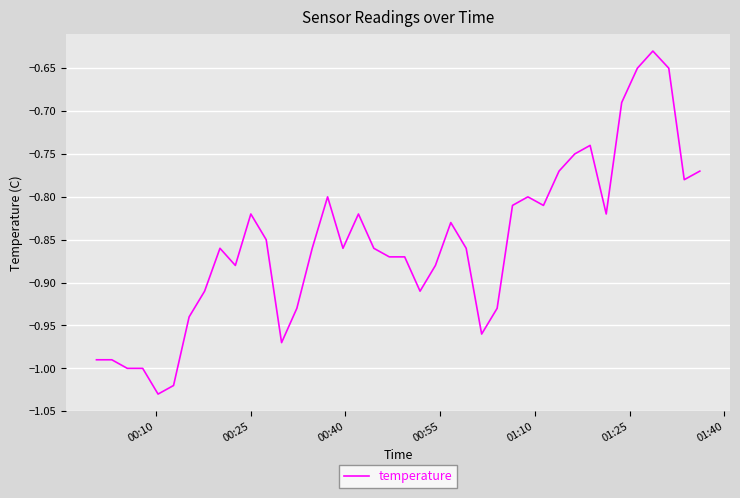

How many distinct data groups are displayed?

1